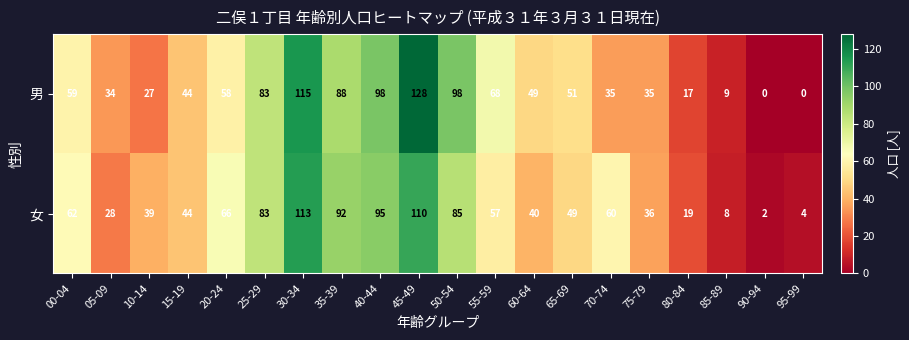

What is the difference between the highest and lowest values at 70-74?

25